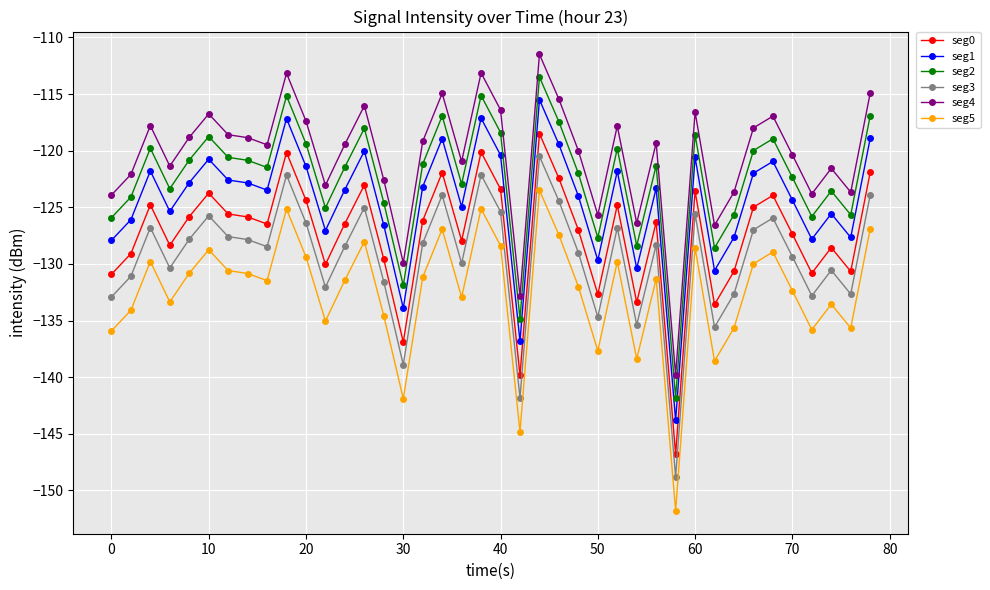

Which series has the largest total across all categories?

seg4